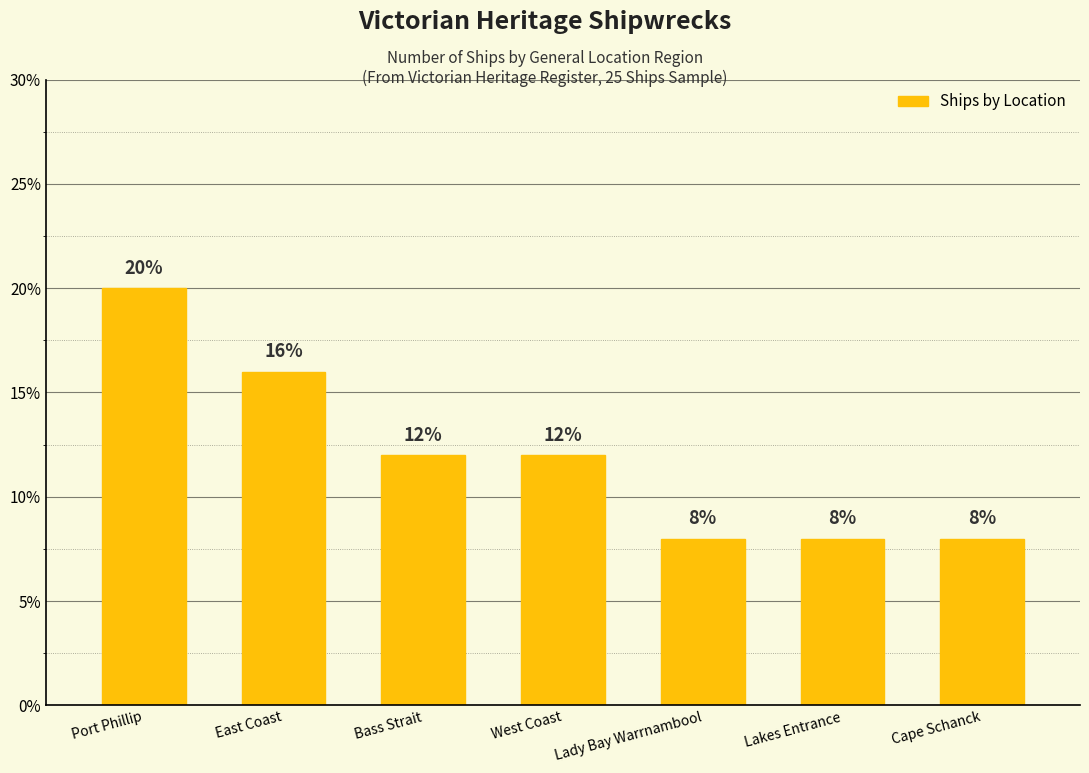

Are the bars grouped side by side (vs. stacked)?

No